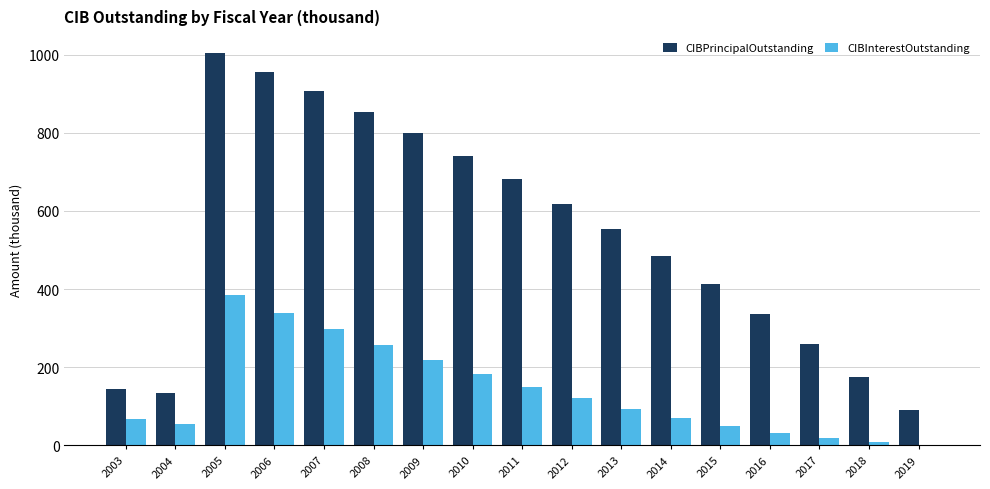

At which category is the sum across all series the highest?

2005